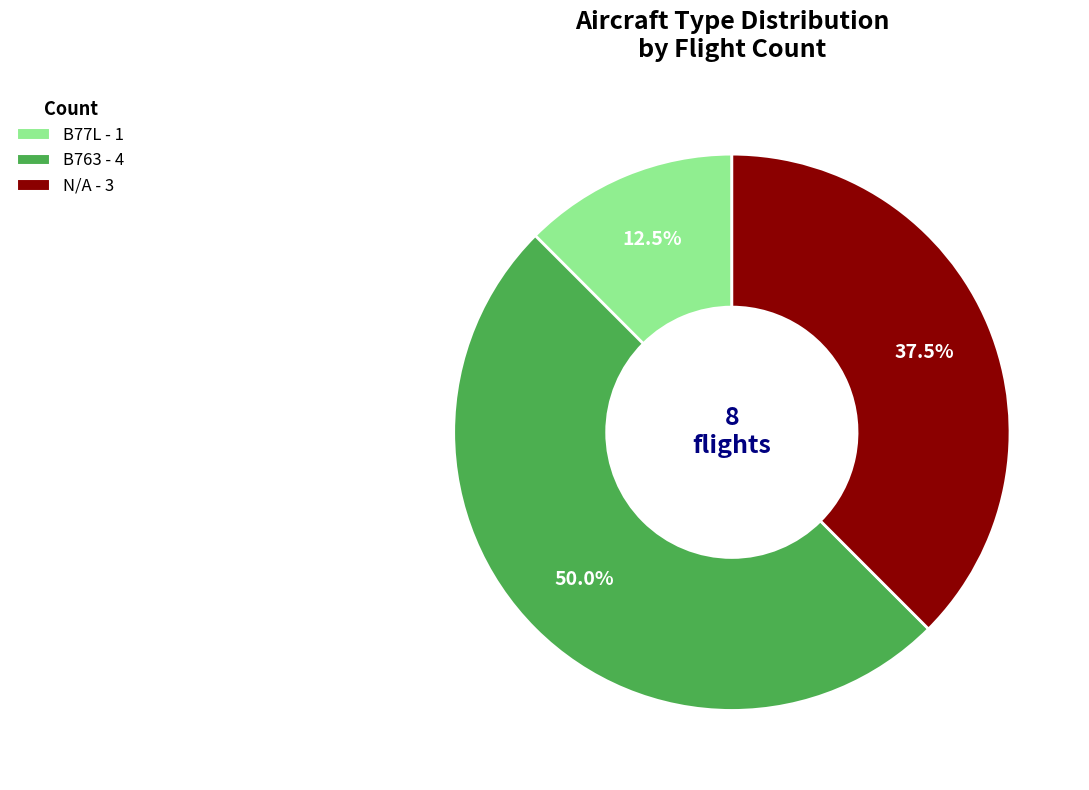

What percentage is the B763 slice, to the nearest percent?

50%